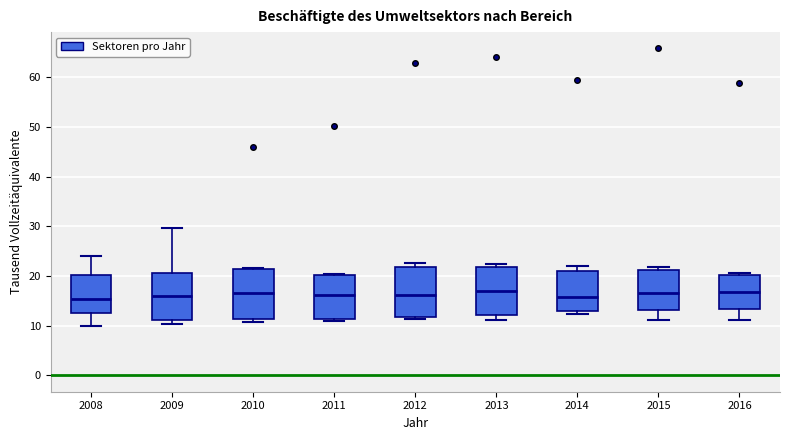

Where does the median line of the box at x = 2010 sit on the y-axis? The values are not printed on the chart, so give them approximately, as read against the axis.

17